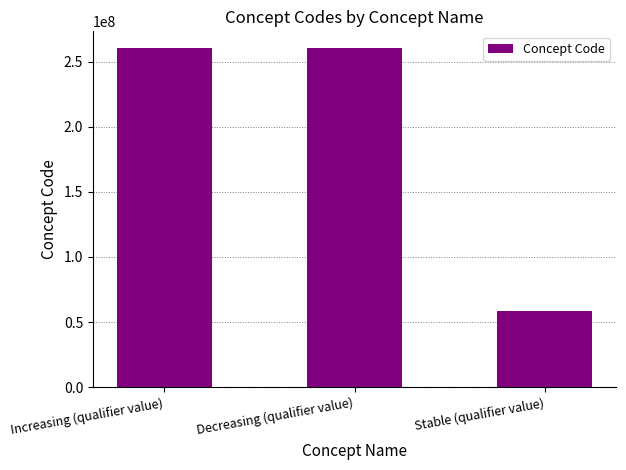

What position from the right is Decreasing (qualifier value)?

2